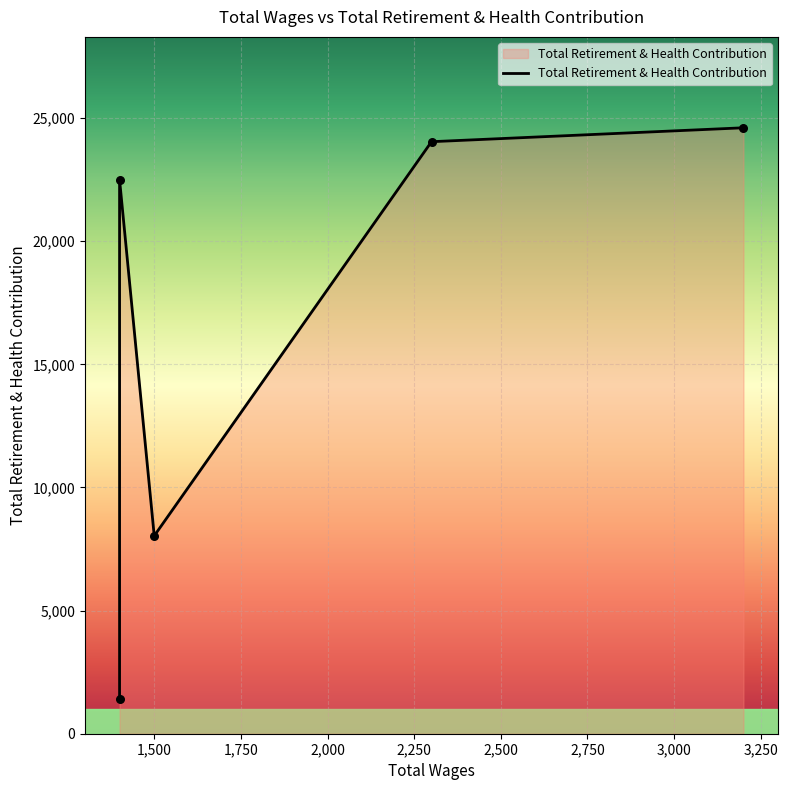

What is the change in value from 2300.0 to 1400.0?

-22650